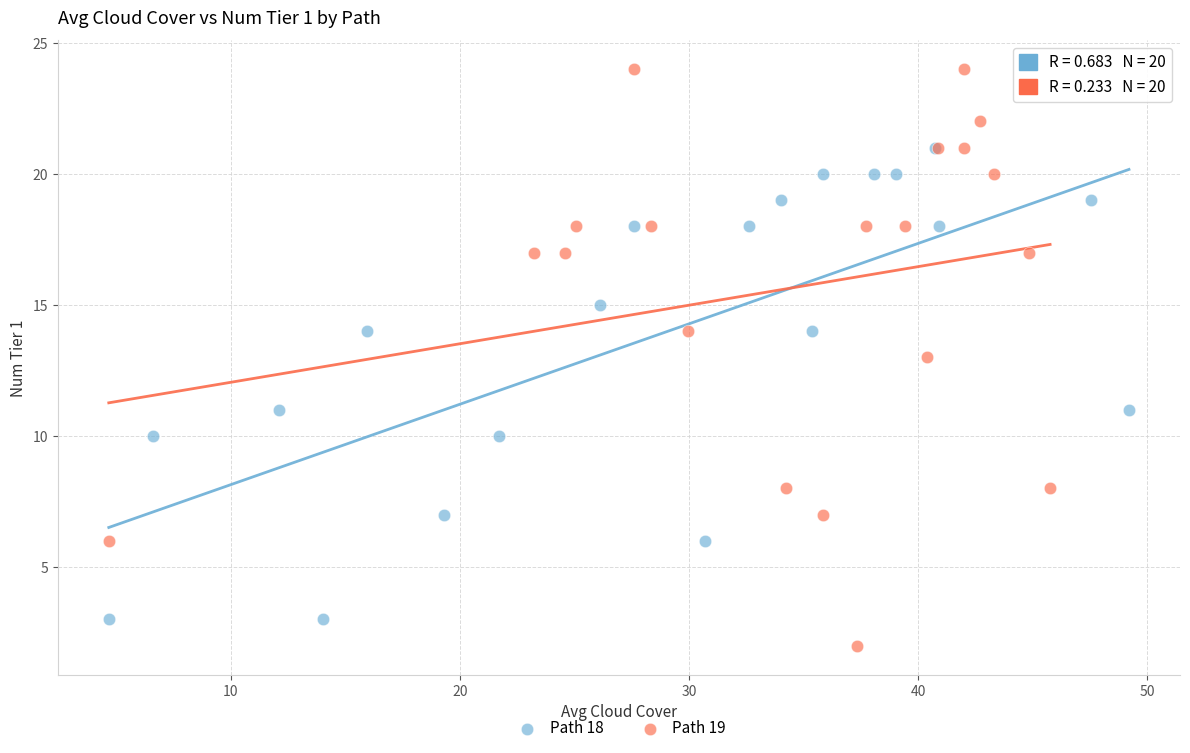

What are all the series names shown in the legend?

Path 18, Path 19